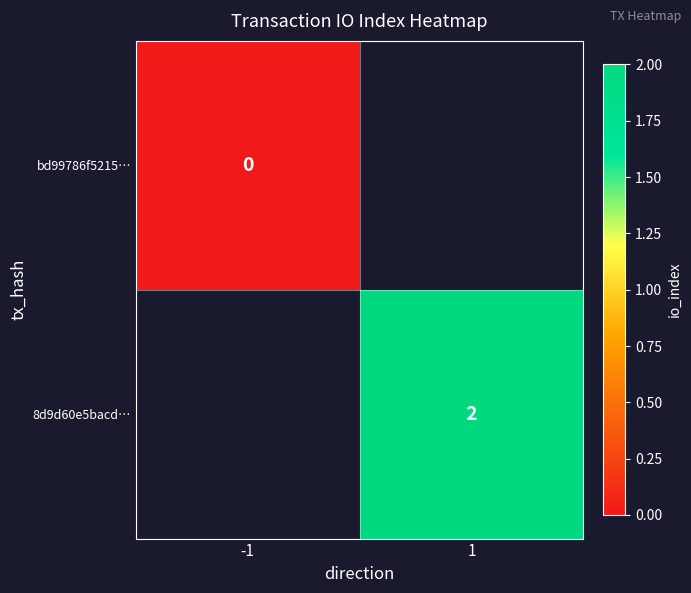

The value of 8d9d60e5bacd… at 1 is 3. True or false?

False